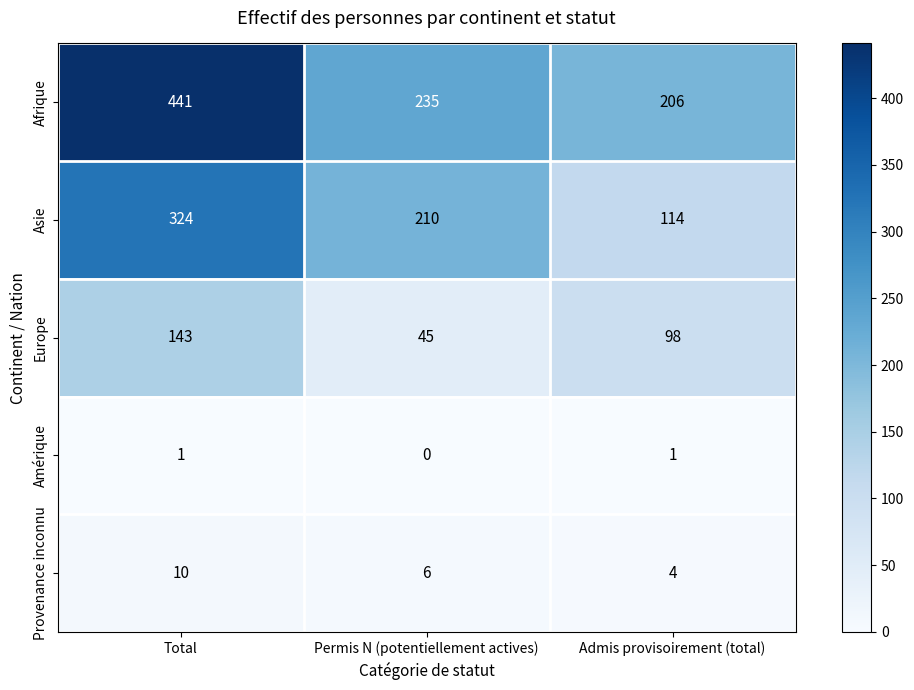

How many data points does each series have?

3